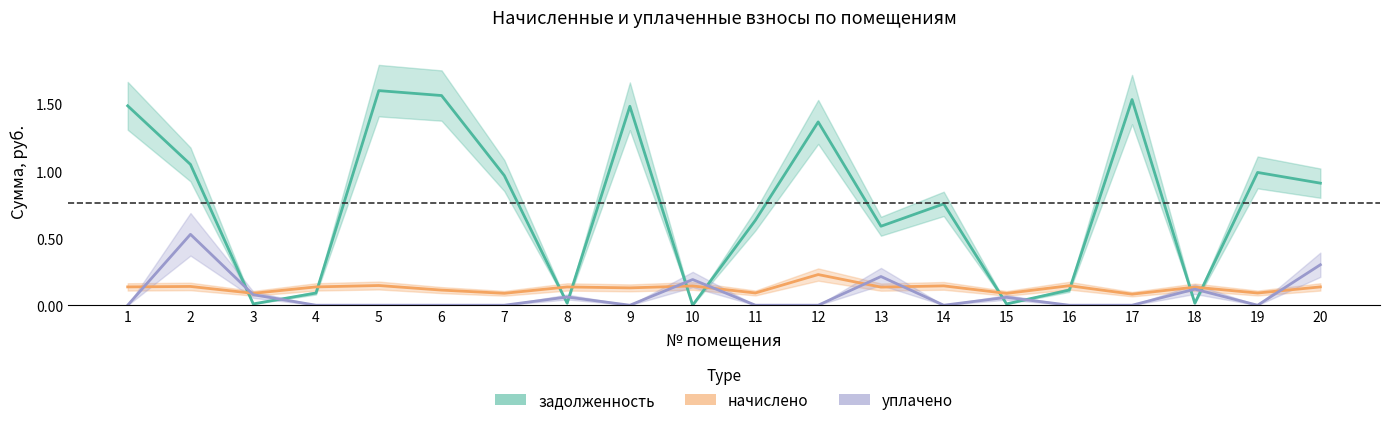

Reading left to right, list all the values displayed in this chart.

задолженность: 1.5	1.0	0.0	0.1	1.6	1.6	1.0	0.0	1.5	0.0	0.6	1.4	0.6	0.8	0.0	0.1	1.5	0.0	1.0	0.9
начислено: 0.1	0.1	0.1	0.1	0.1	0.1	0.1	0.1	0.1	0.1	0.1	0.2	0.1	0.1	0.1	0.1	0.1	0.1	0.1	0.1
уплачено: 0.0	0.5	0.1	0.0	0.0	0.0	0.0	0.1	0.0	0.2	0.0	0.0	0.2	0.0	0.1	0.0	0.0	0.1	0.0	0.3